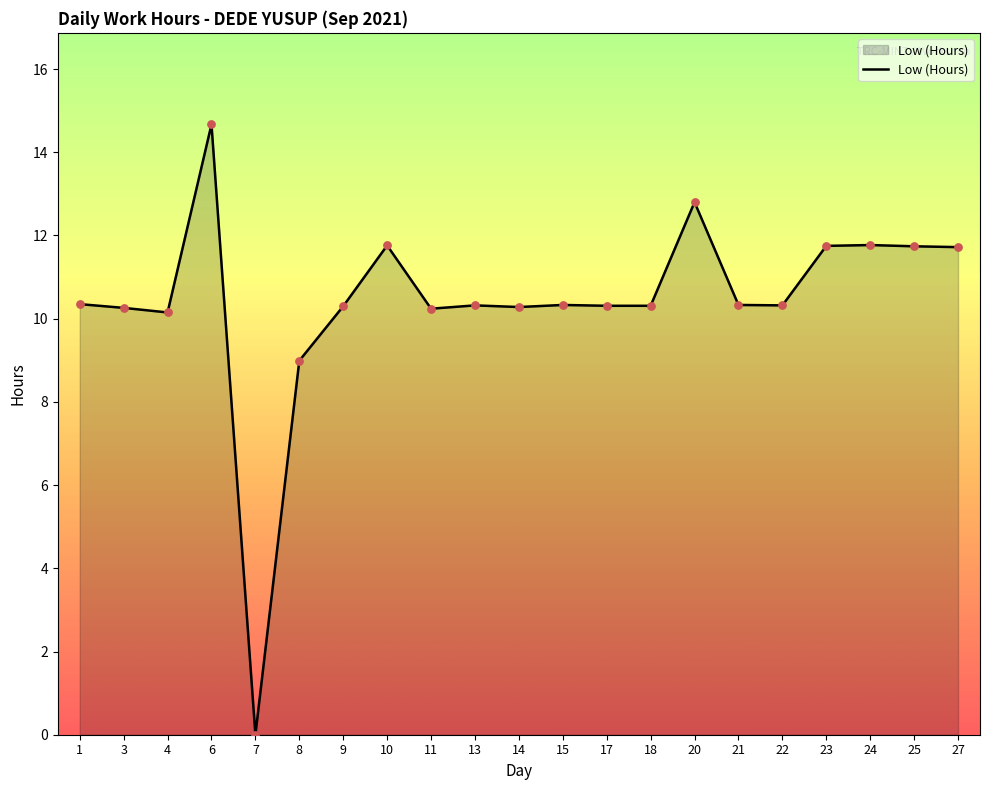

What is the change in value from 6 to 9?

-4.4